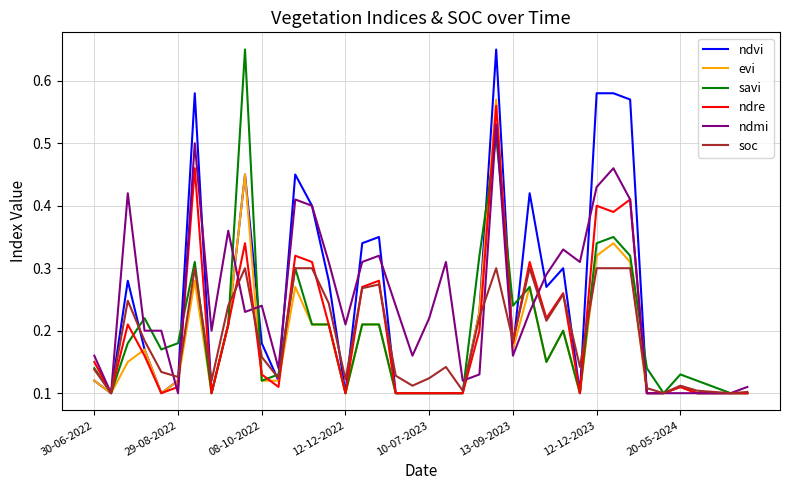

At how many categories does at least one series exceed 0?

40